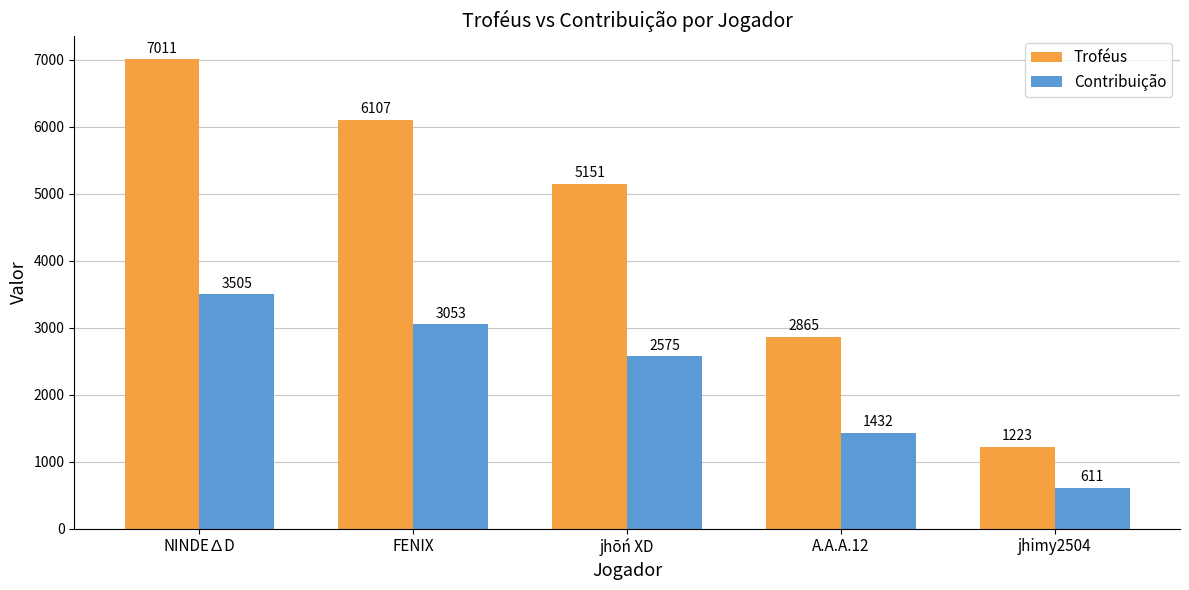

Which category has the highest value in the Contribuição series?

NINDE∆D